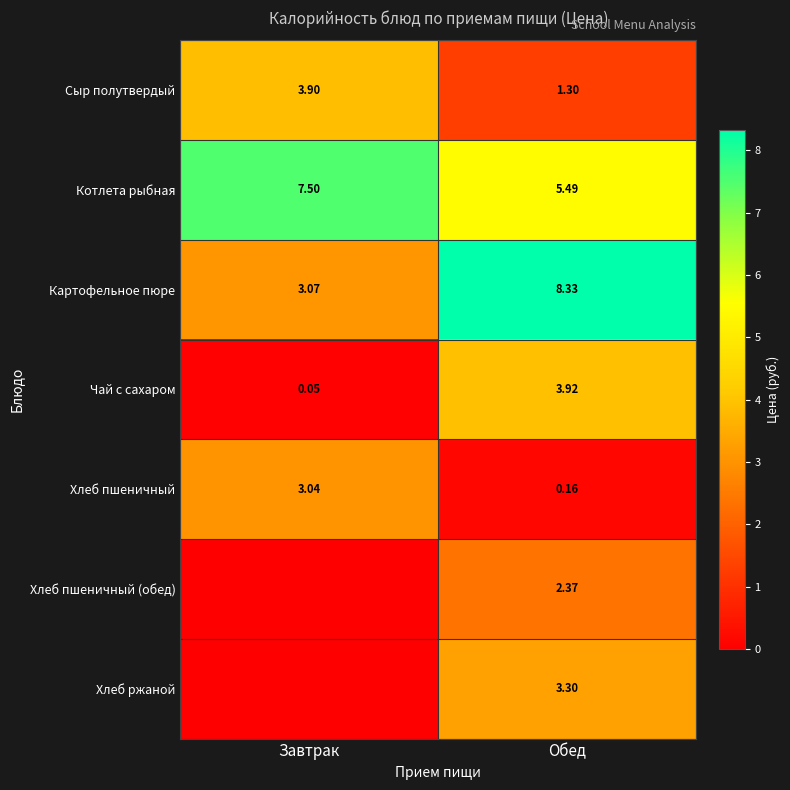

What is the maximum value shown in the chart?

8.3